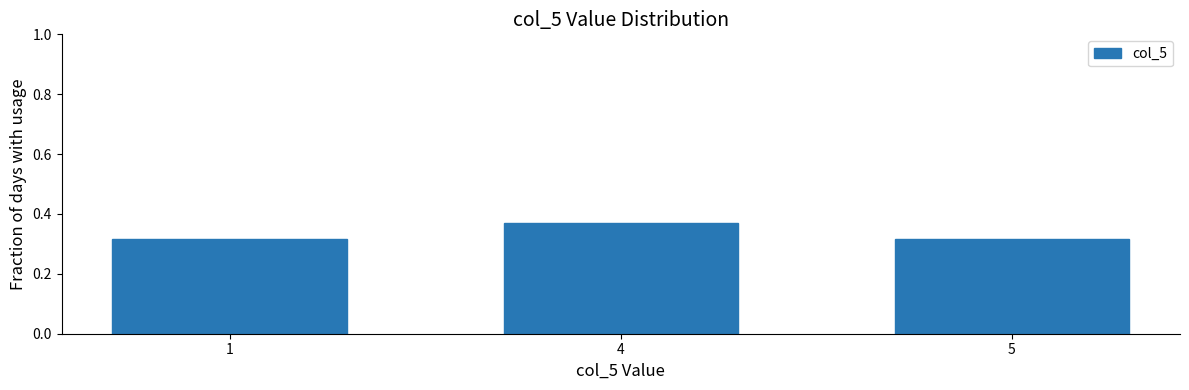

Count the values in the range 0 to 1.

3